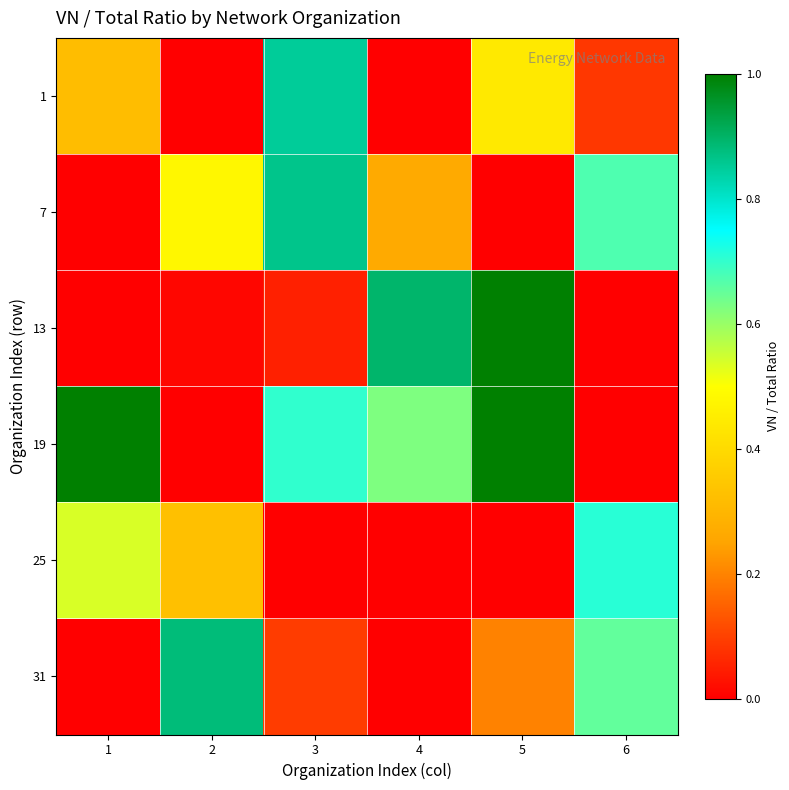

What is the difference between the highest and lowest values at 4?

0.9